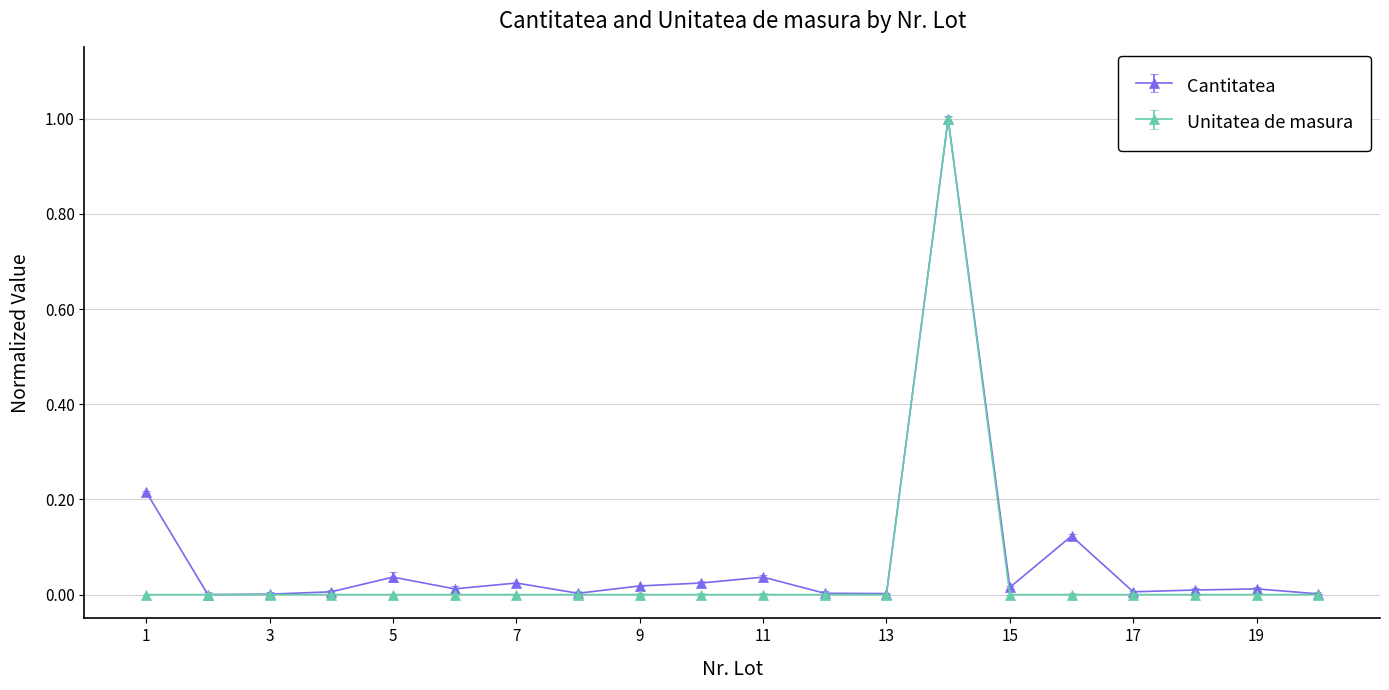

What are all the series names shown in the legend?

Cantitatea, Unitatea de masura